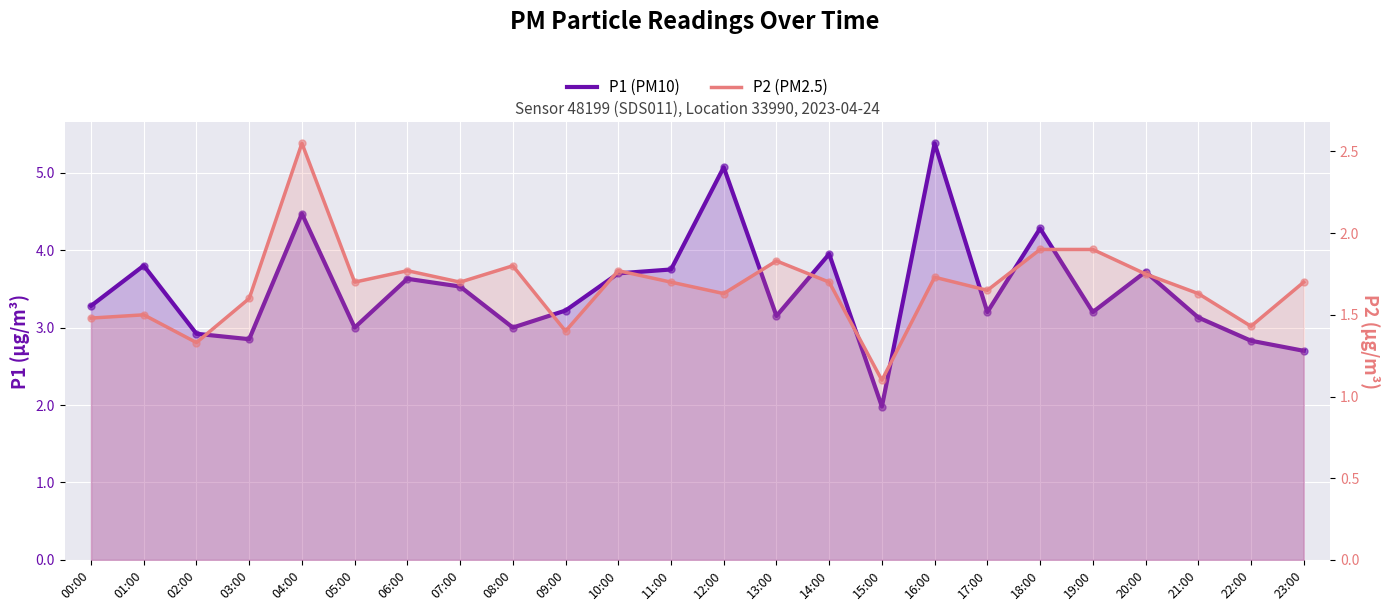

What is the total value across all series at 08:00?

4.8